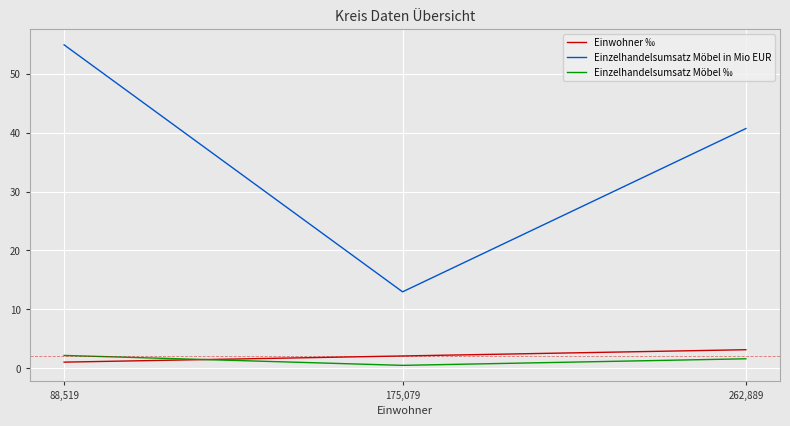

Which series has the largest range (max minus min)?

Einzelhandelsumsatz Möbel in Mio EUR